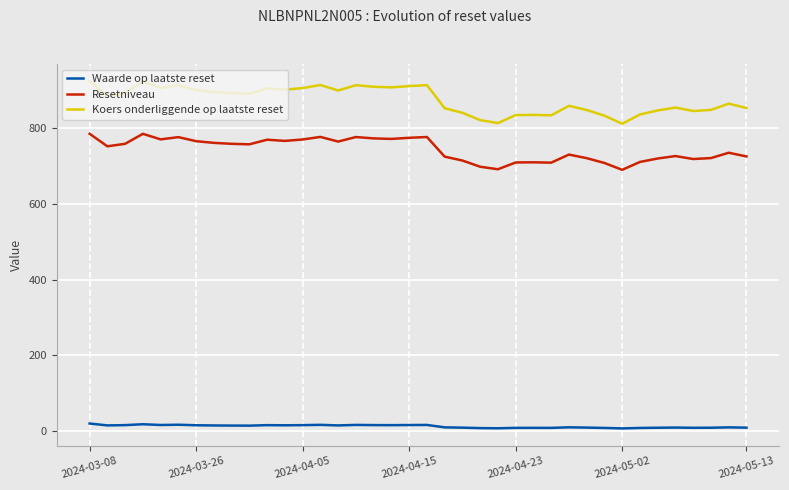

Count the number of data series in this chart.

3